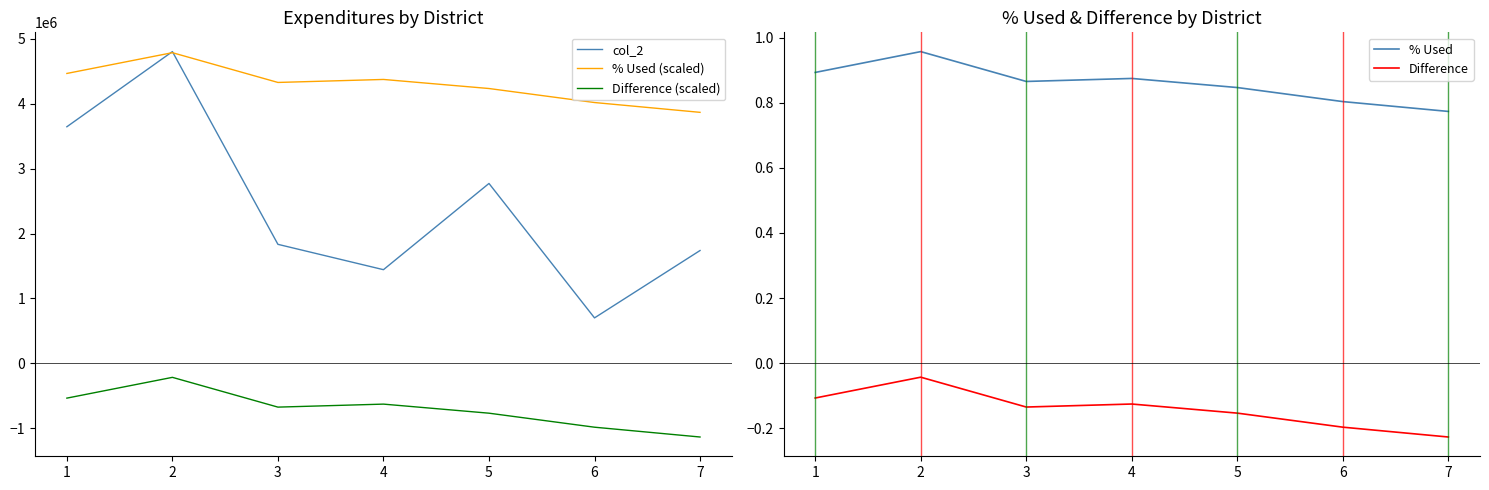

Count the number of data series in this chart.

5